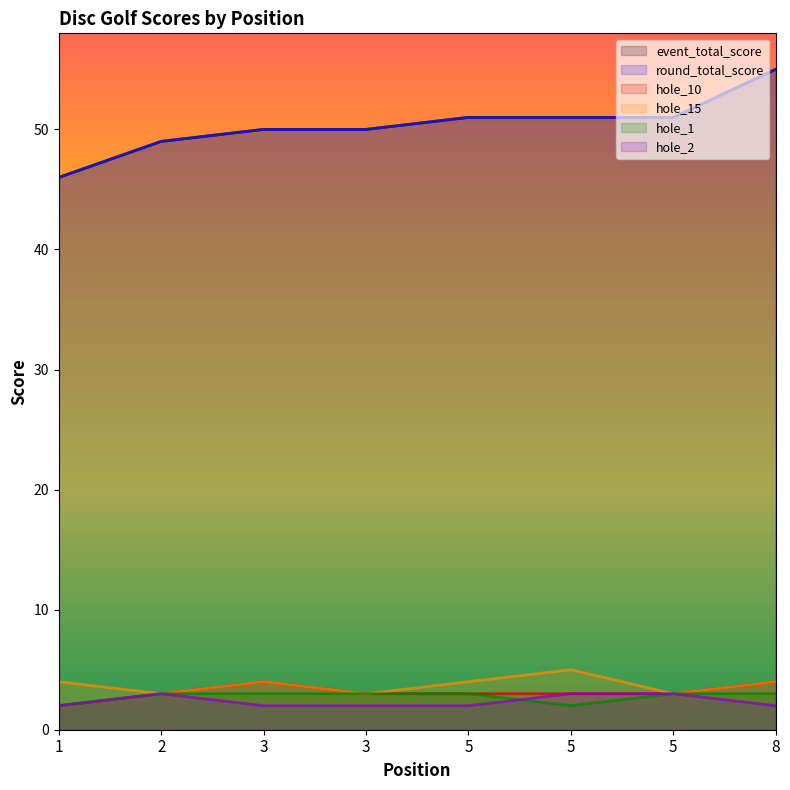

Does the chart display data point markers on the line(s)?

No